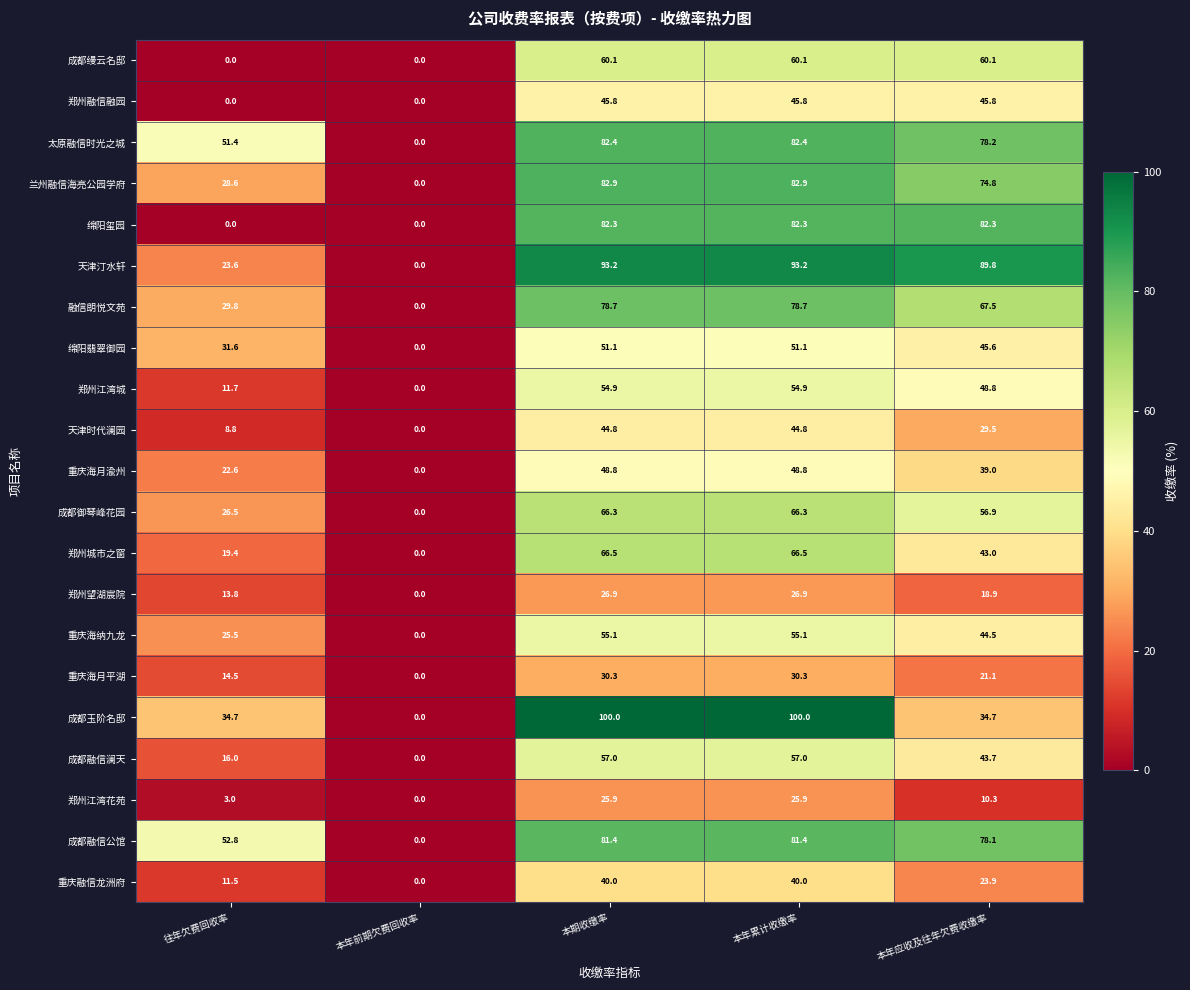

What is the maximum value shown in the chart?

100.0